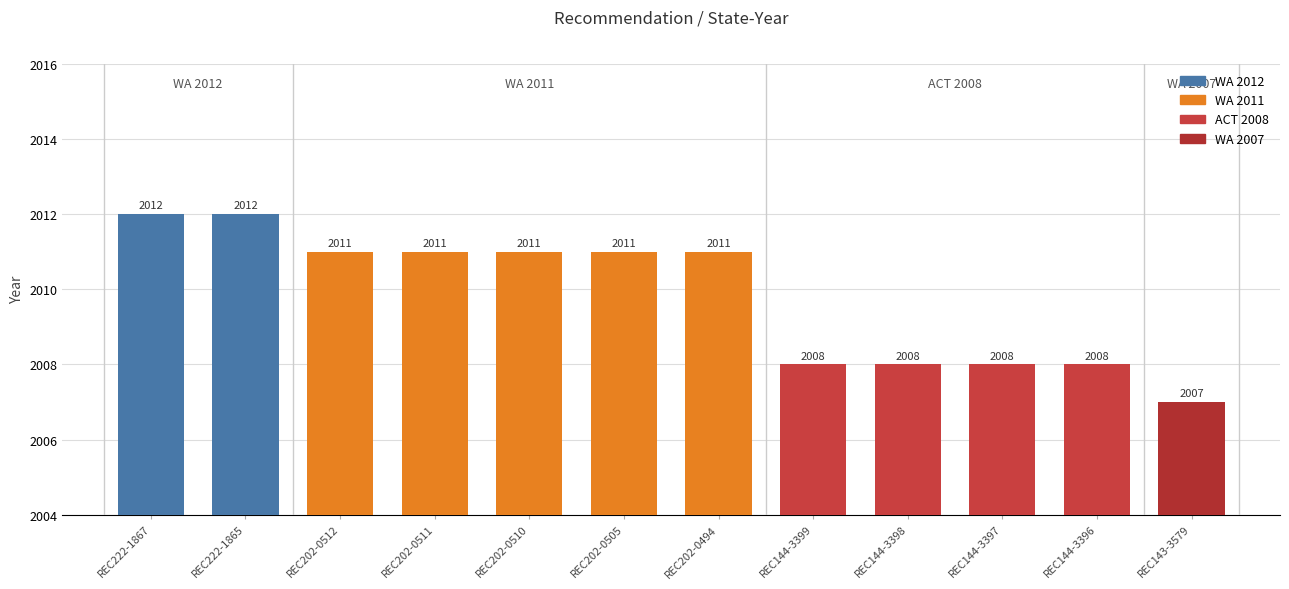

What is the change in value from REC202-0511 to REC144-3398?

-3